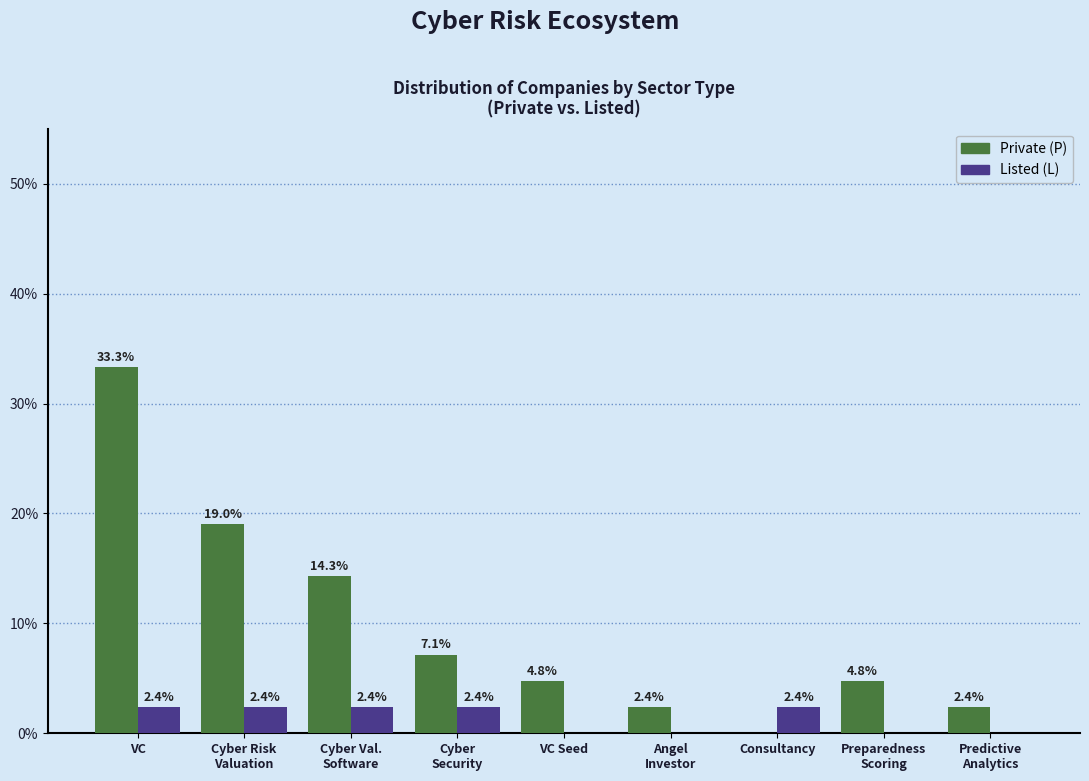

At which category is the sum across all series the highest?

VC